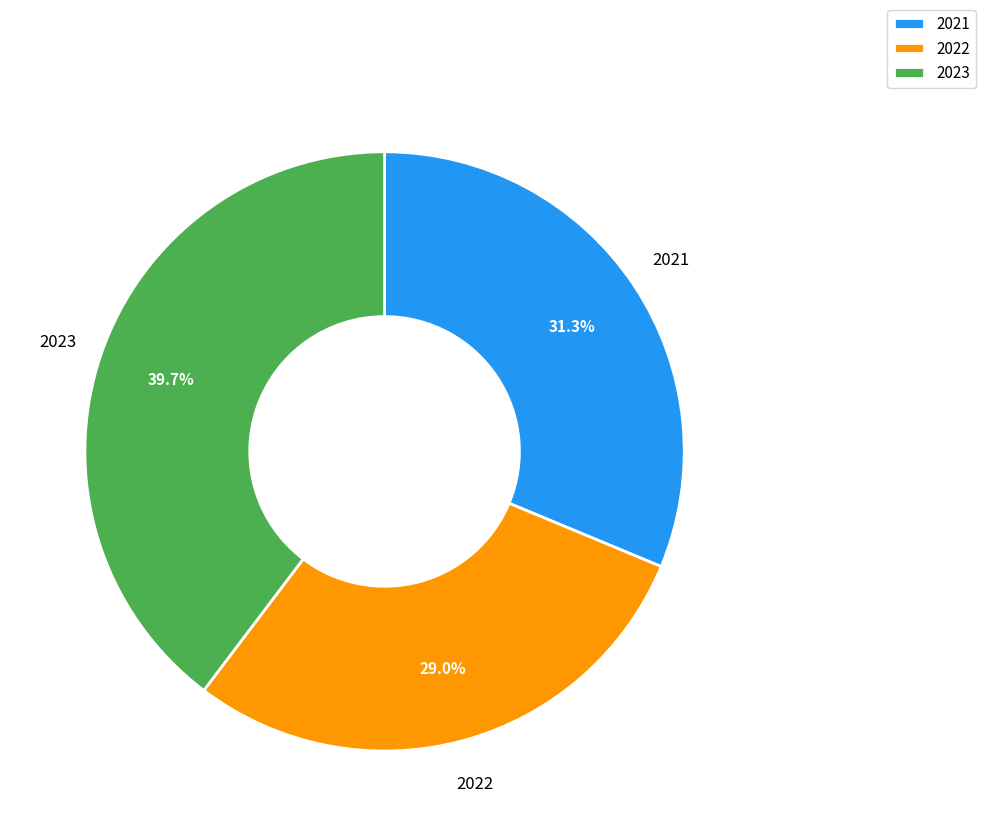

Approximately how many times larger is the value at 2021 compared to 2022?

1.1